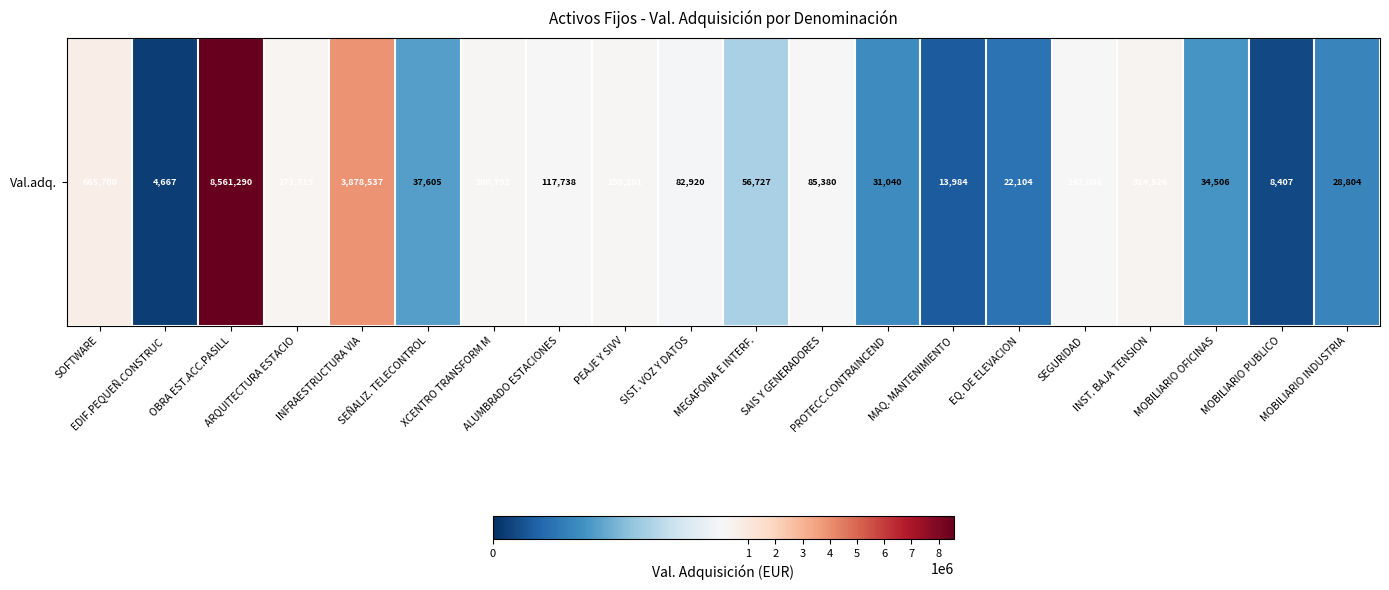

The chart shows a value of 28804.5 at MOBILIARIO INDUSTRIA. True or false?

True